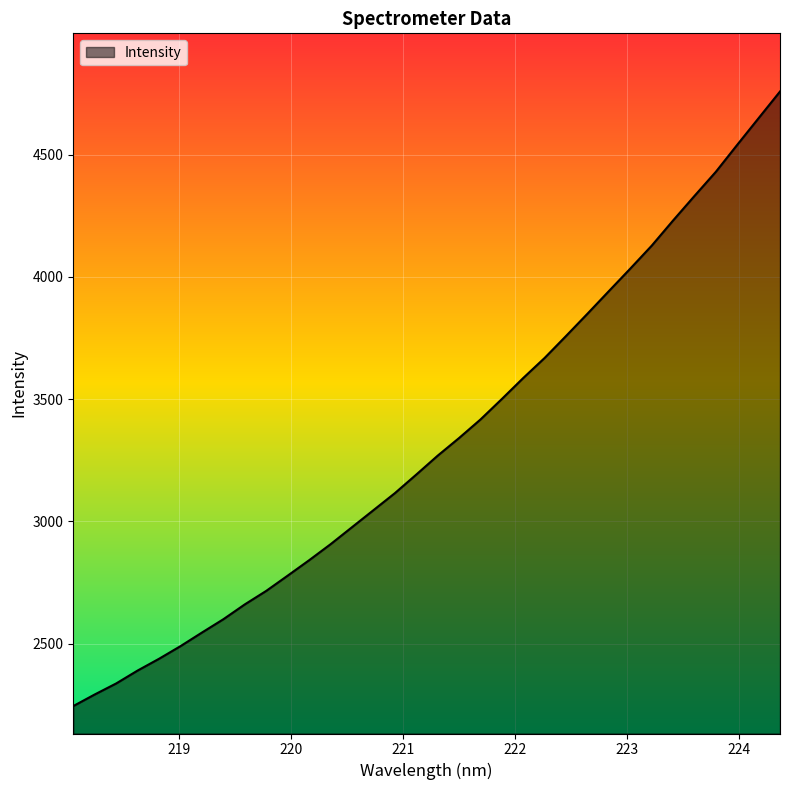

What is the greatest value displayed?

4757.8